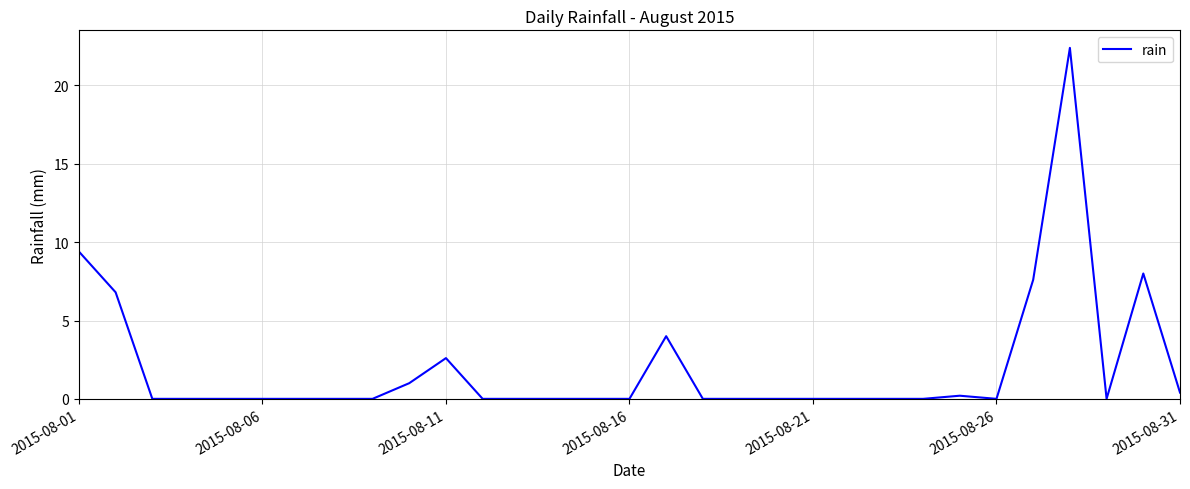

What is the maximum value shown in the chart?

22.4